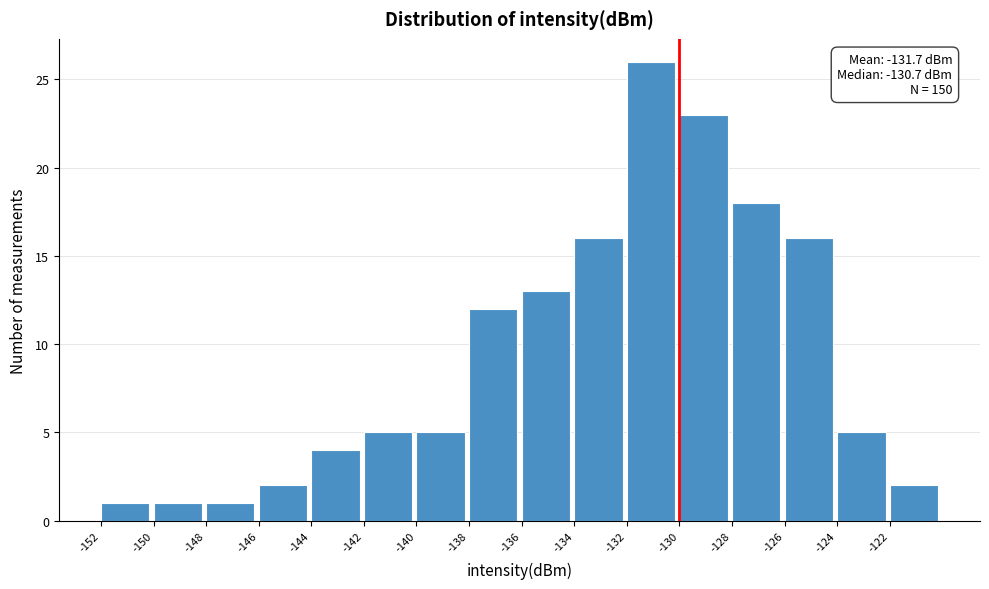

Over which range of the x-axis is the bar tallest?

-132 to -130